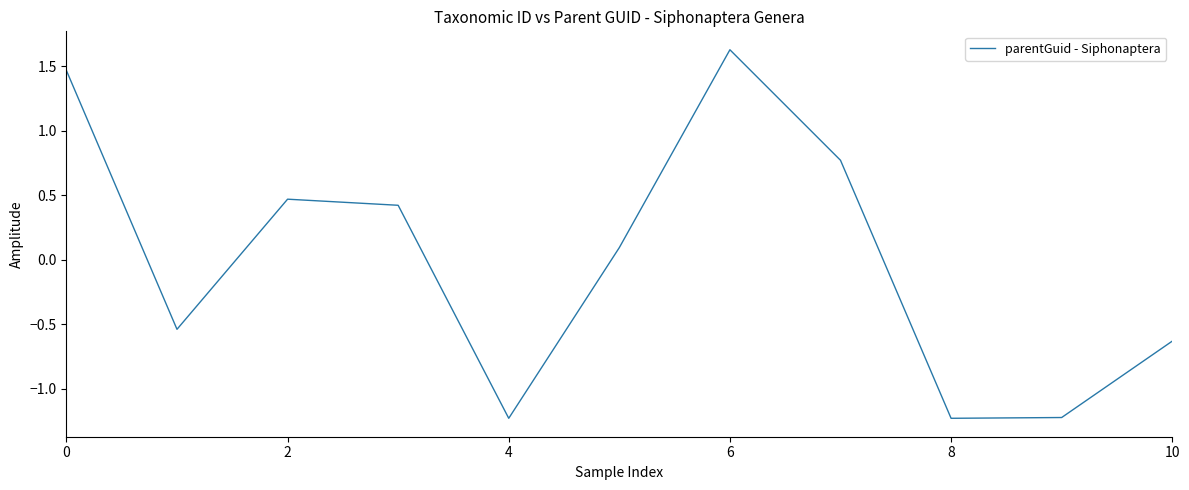

How many negative values are there?

5